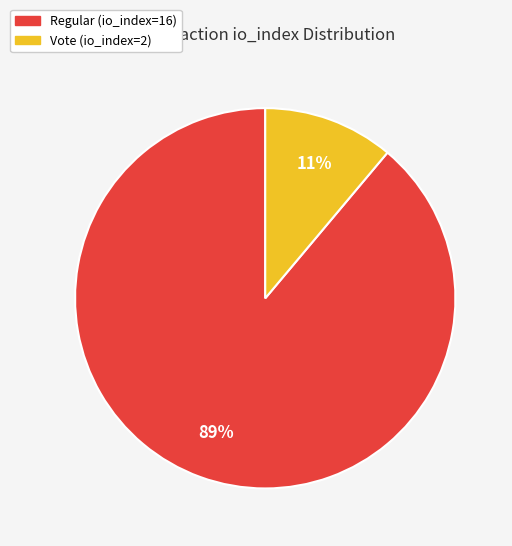

Is there a majority slice in this chart?

Yes